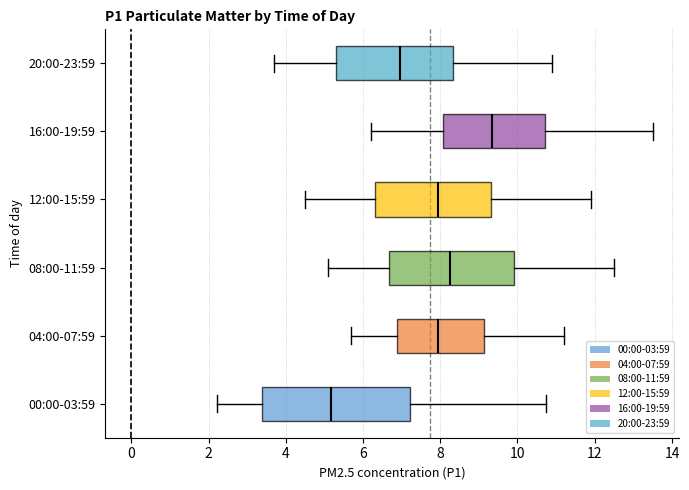

Which box has the furthest to the left median line?

00:00-03:59